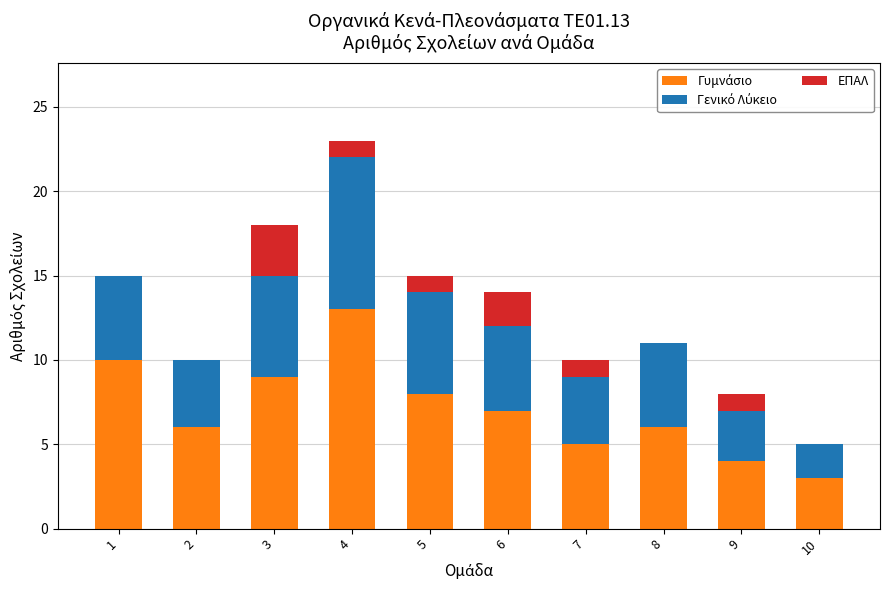

At which category is the sum across all series the highest?

4